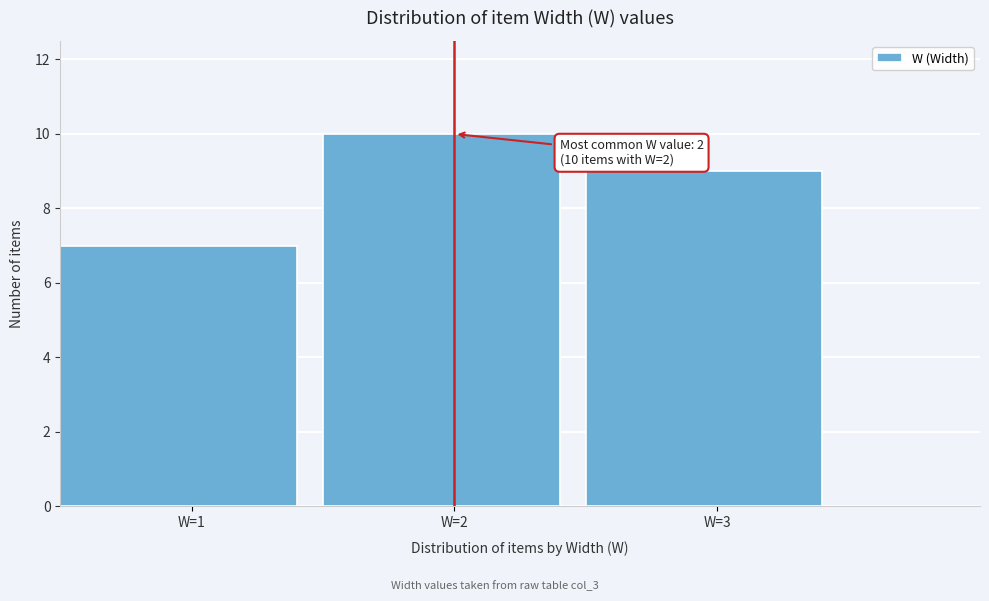

Which range on the x-axis has the tallest bar?

1.5 to 2.5